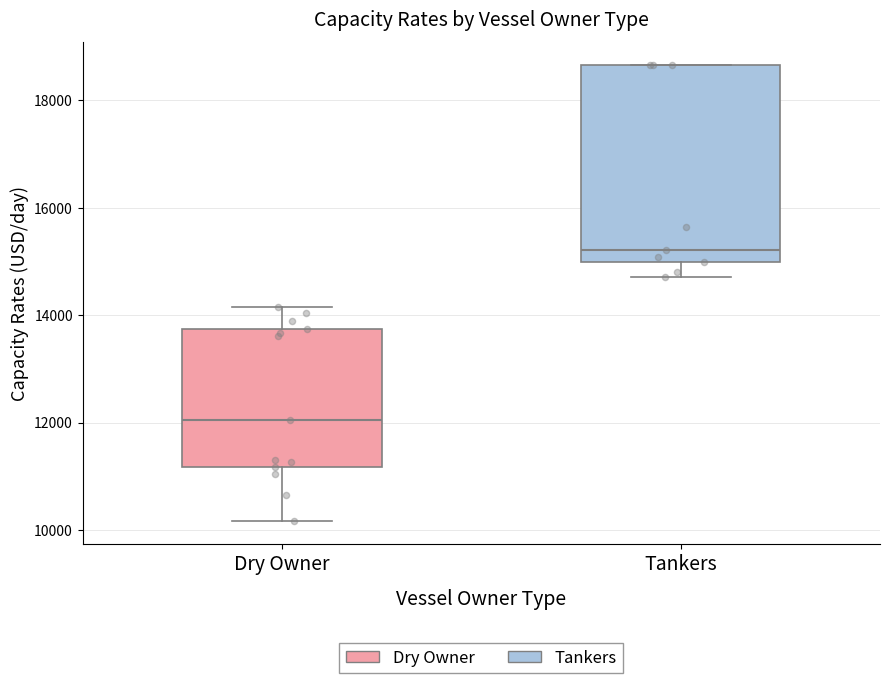

Which box has the lowest median line?

Dry Owner